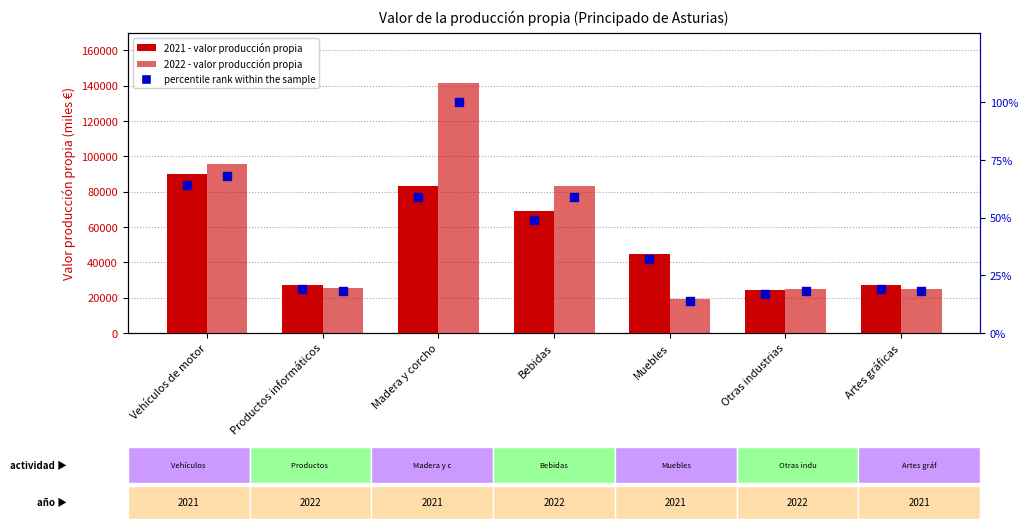

At how many categories does at least one series exceed 104618?

1